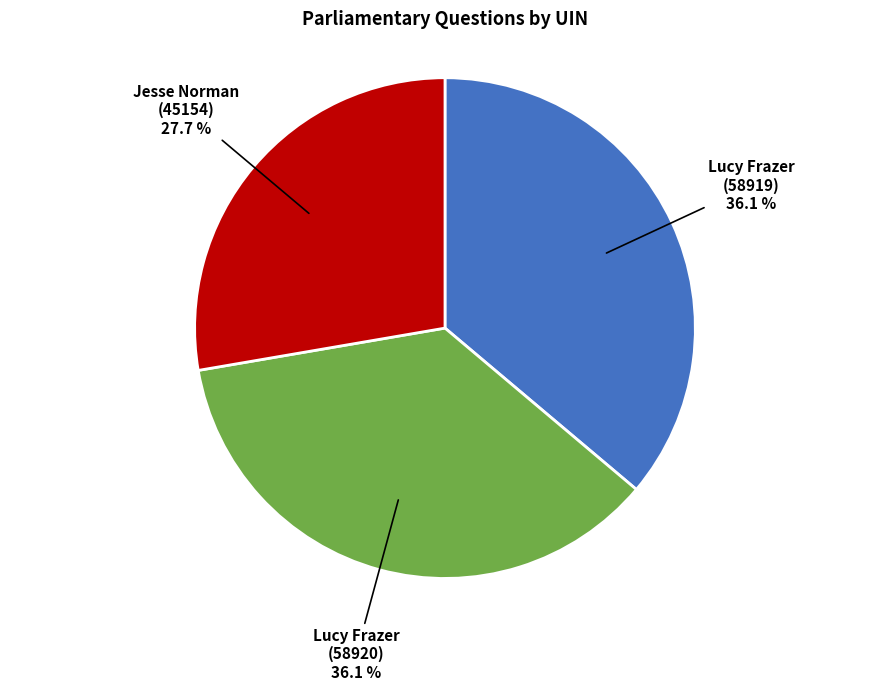

Is there any slice that represents more than half of the pie?

No